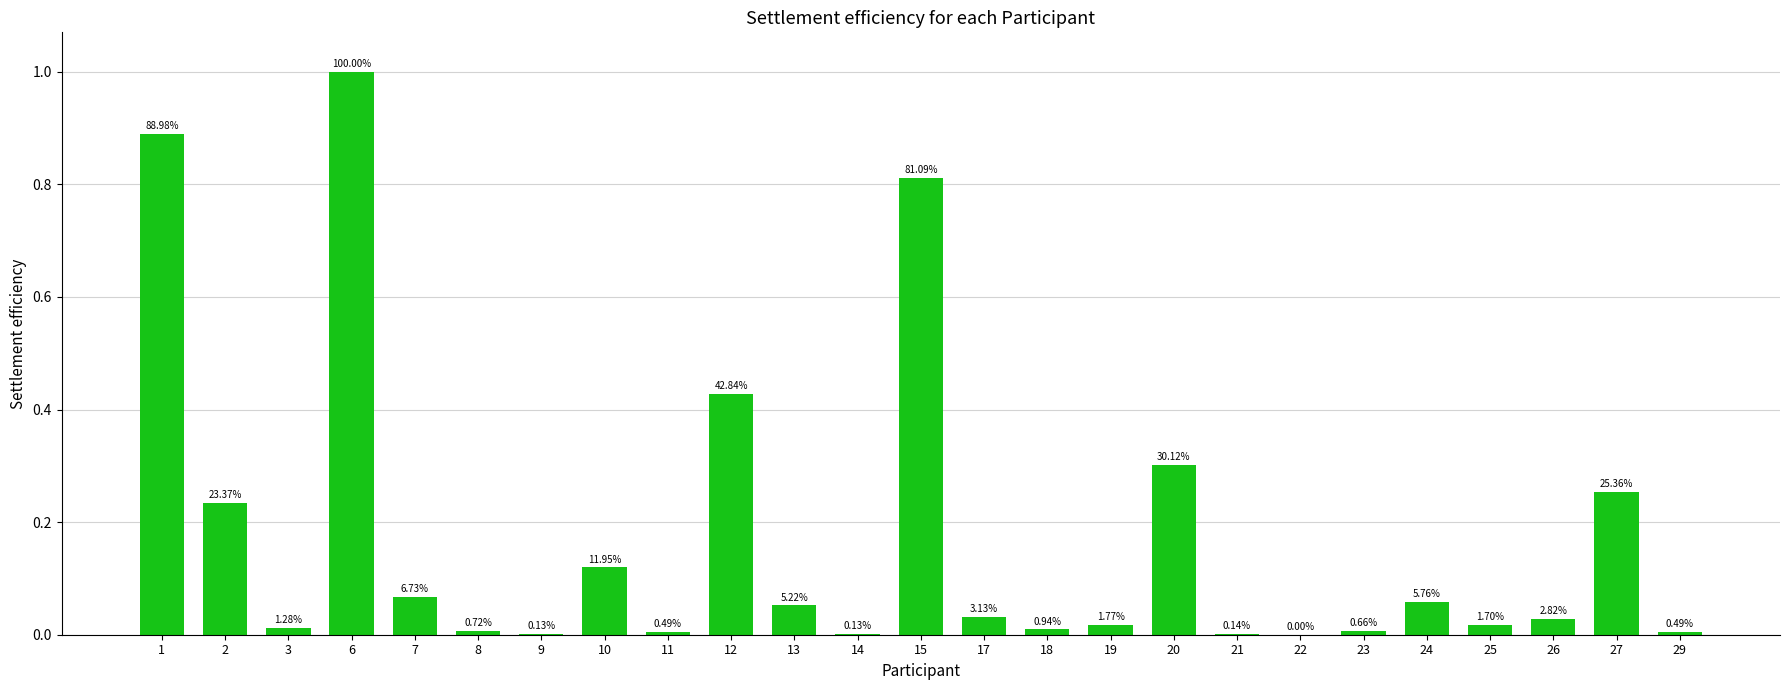

Reading left to right, list all the values displayed in this chart.

0.9	0.2	0.0	1.0	0.1	0.0	0.0	0.1	0.0	0.4	0.1	0.0	0.8	0.0	0.0	0.0	0.3	0.0	0.0	0.0	0.1	0.0	0.0	0.3	0.0